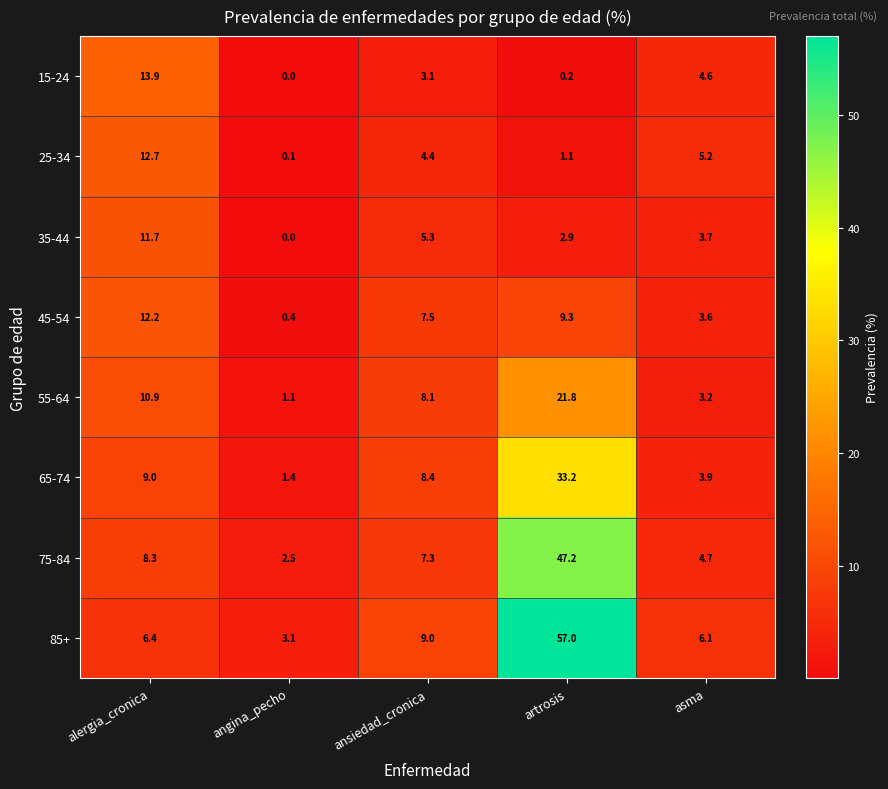

The 15-24 series shows 1.1 at asma. True or false?

False